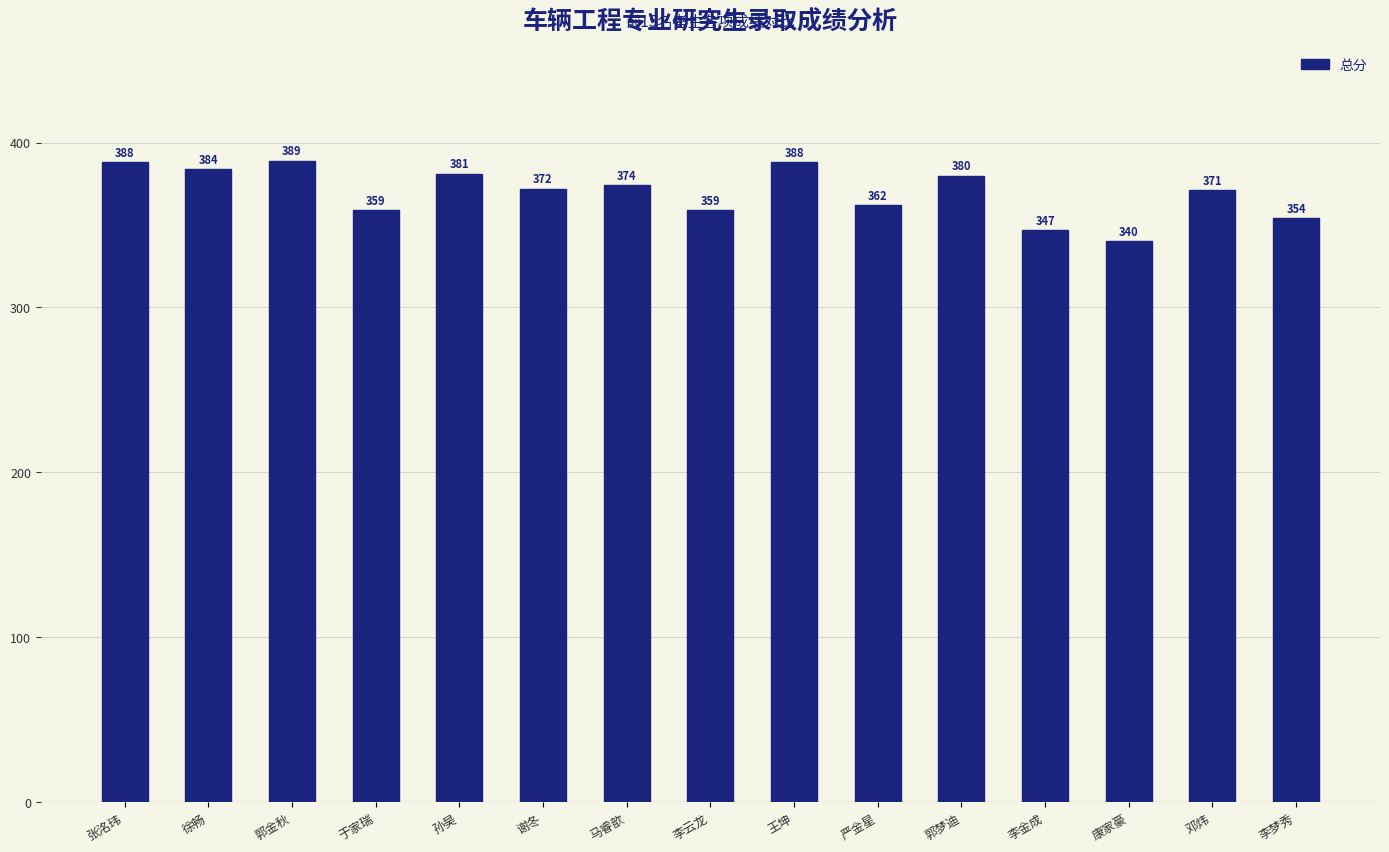

What is the sum of all values?

5548